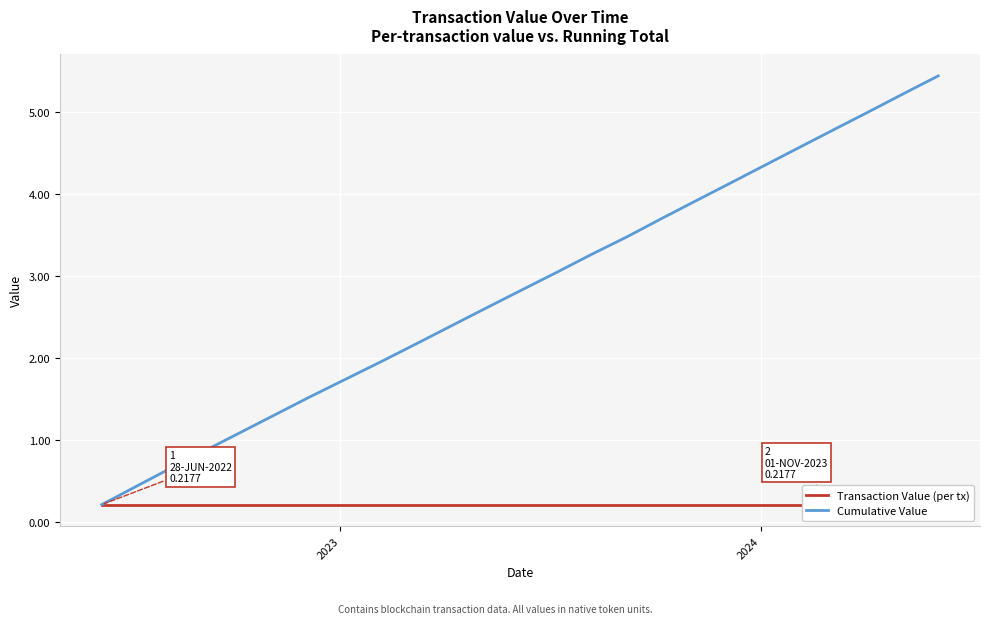

True or false: Transaction Value (per tx) and Cumulative Value intersect in this chart.

False